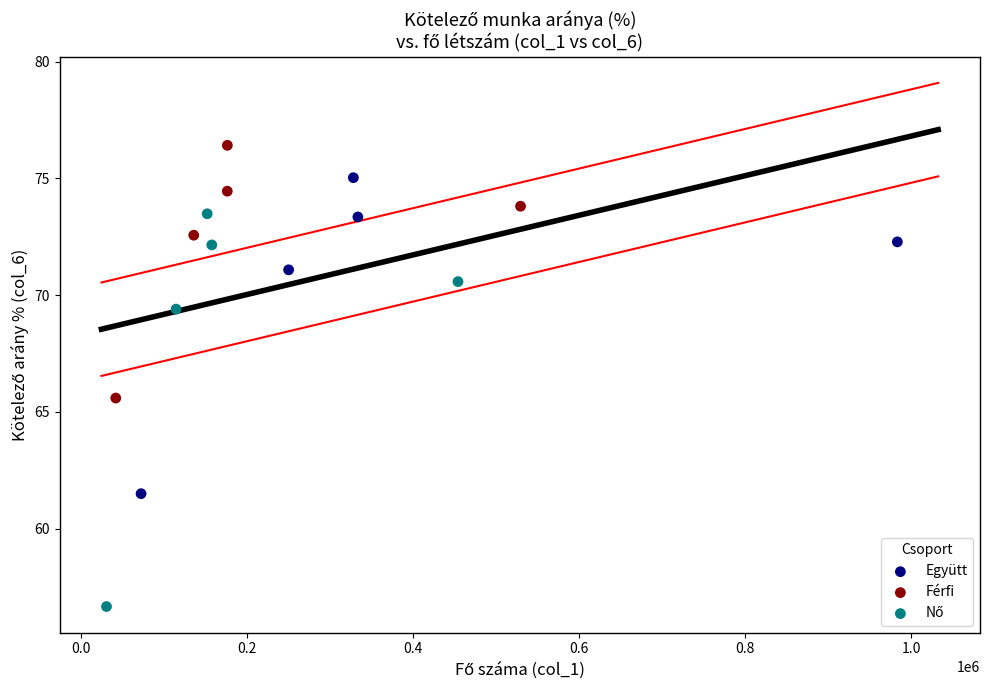

Which series contains the highest Y value?

Férfi